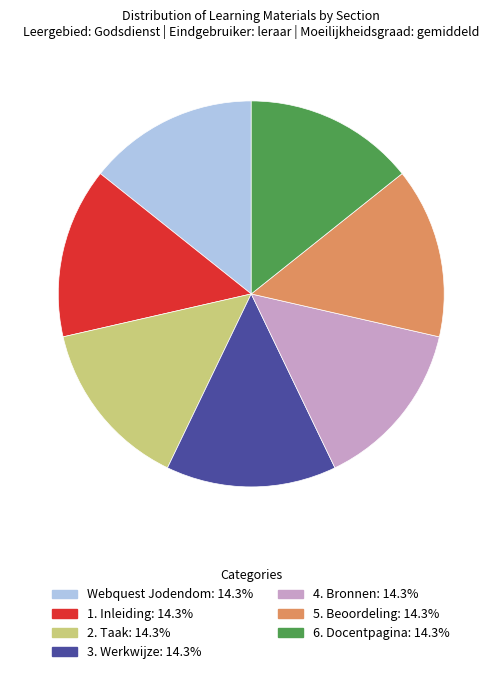

Combined, do 1. Inleiding and 6. Docentpagina account for over 50%?

No